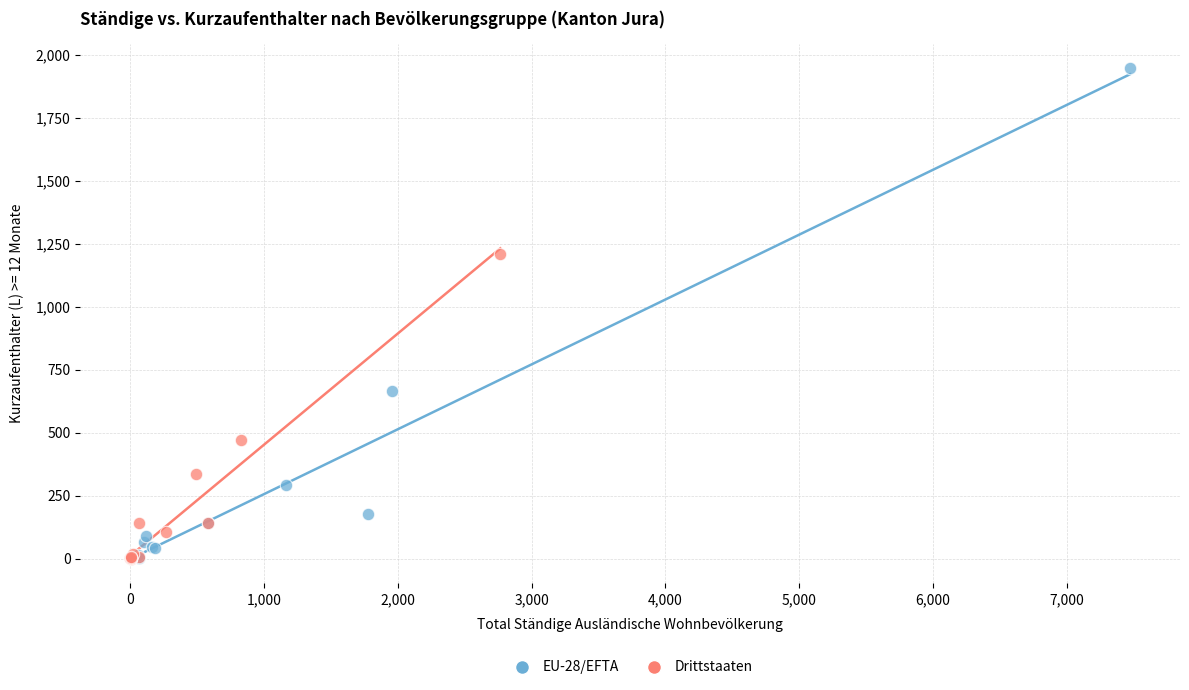

Which series has the largest Y range (max minus min)?

EU-28/EFTA